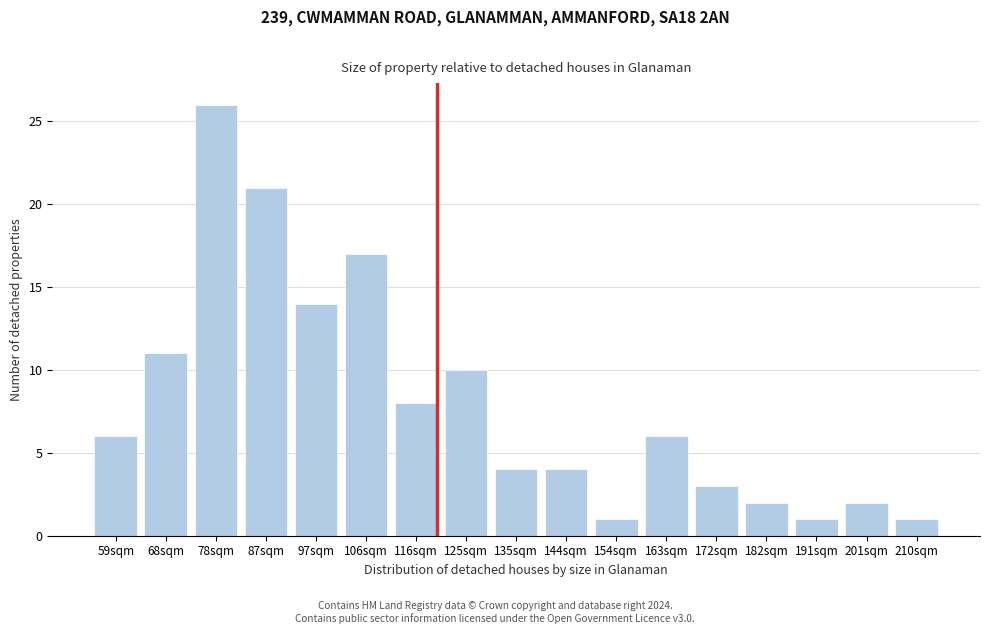

Reading left to right, what are all the values shown in this chart?

6	11	26	21	14	17	8	10	4	4	1	6	3	2	1	2	1